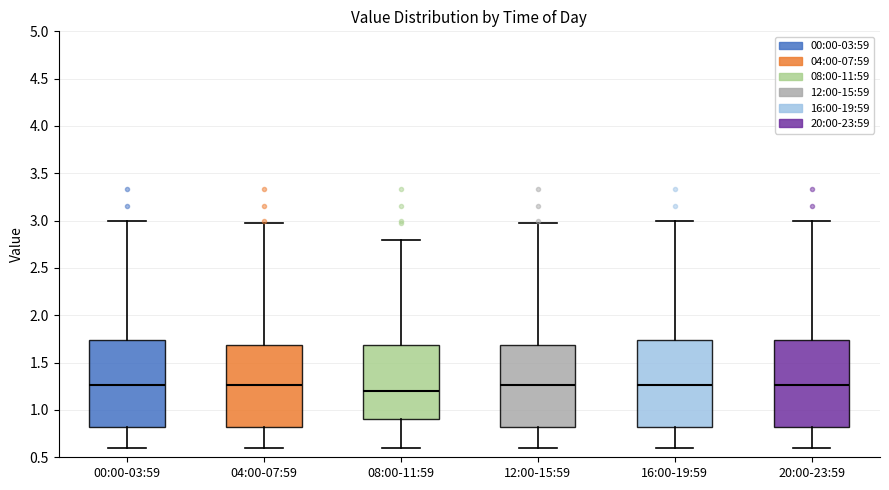

Reading left to right, transcribe this box plot: for each box, give where its median line is, the range the box spans, and where its two whiskers end, as read against the y-axis. The values are not printed on the chart, so give them approximately, as read against the axis.

00:00-03:59: median 1.25, box 0.80 to 1.75, whiskers 0.60 to 3.00
04:00-07:59: median 1.25, box 0.80 to 1.70, whiskers 0.60 to 2.95
08:00-11:59: median 1.20, box 0.90 to 1.70, whiskers 0.60 to 2.80
12:00-15:59: median 1.25, box 0.80 to 1.70, whiskers 0.60 to 2.95
16:00-19:59: median 1.25, box 0.80 to 1.75, whiskers 0.60 to 3.00
20:00-23:59: median 1.25, box 0.80 to 1.75, whiskers 0.60 to 3.00